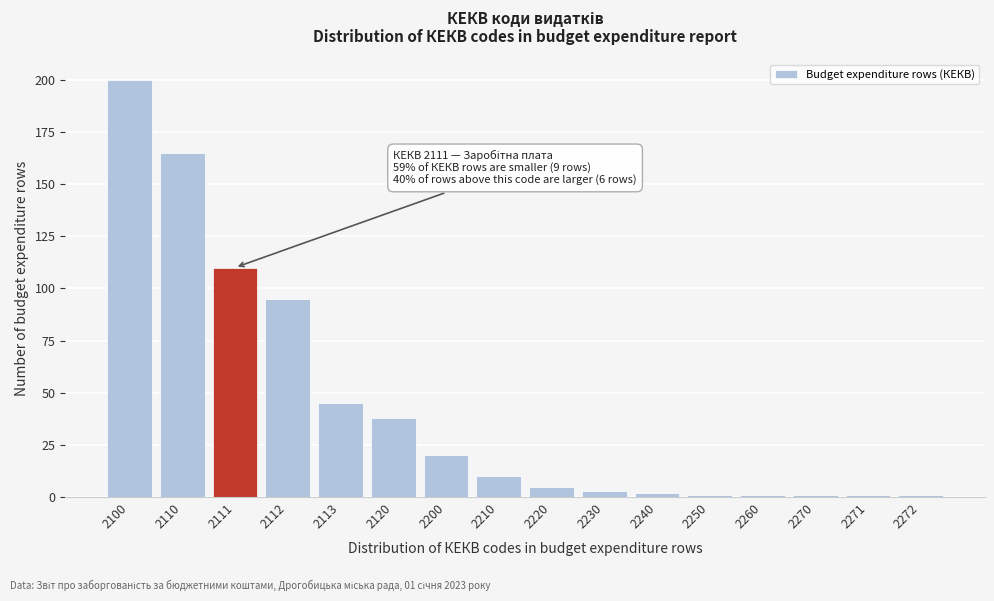

Reading right to left, extract all data points from this chart.

1	1	1	1	1	2	3	5	10	20	38	45	95	110	165	200